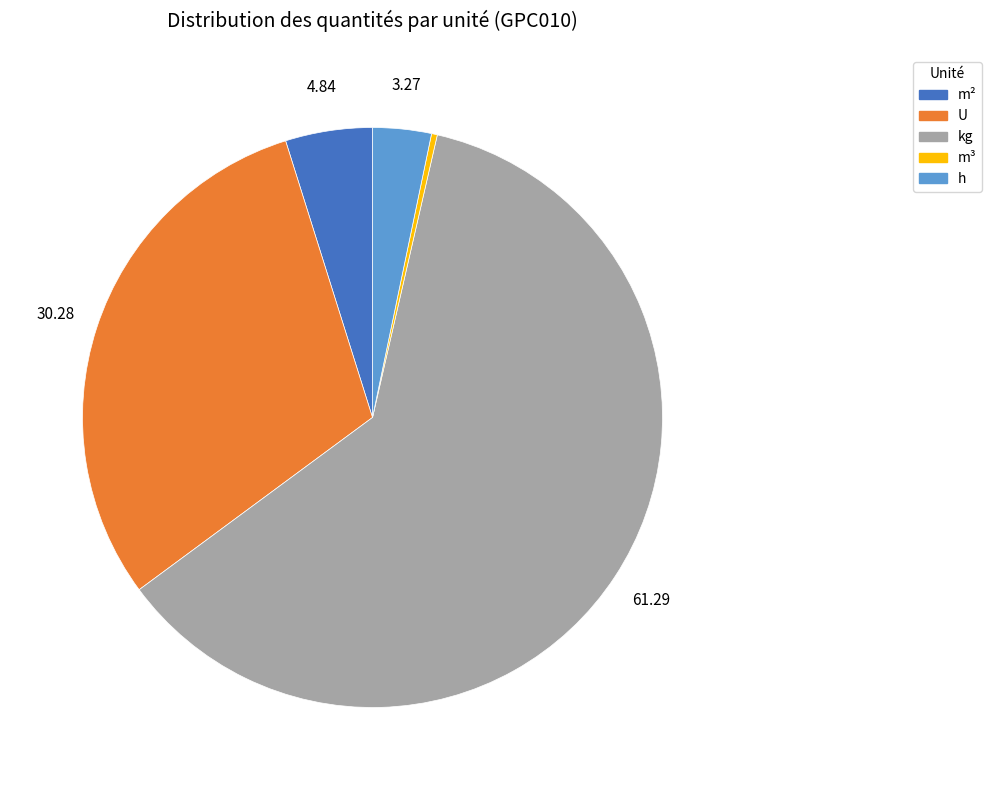

Count the number of slices in the pie.

5